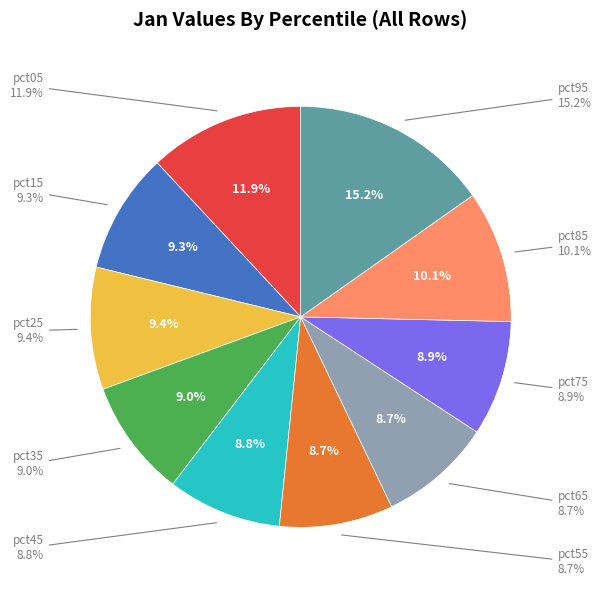

To the nearest percent, what portion does pct85 represent?

10%